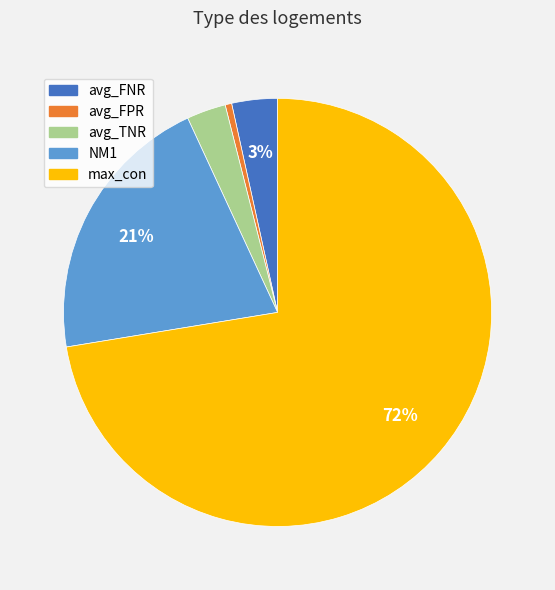

Combined, do NM1 and avg_FPR account for over 50%?

No